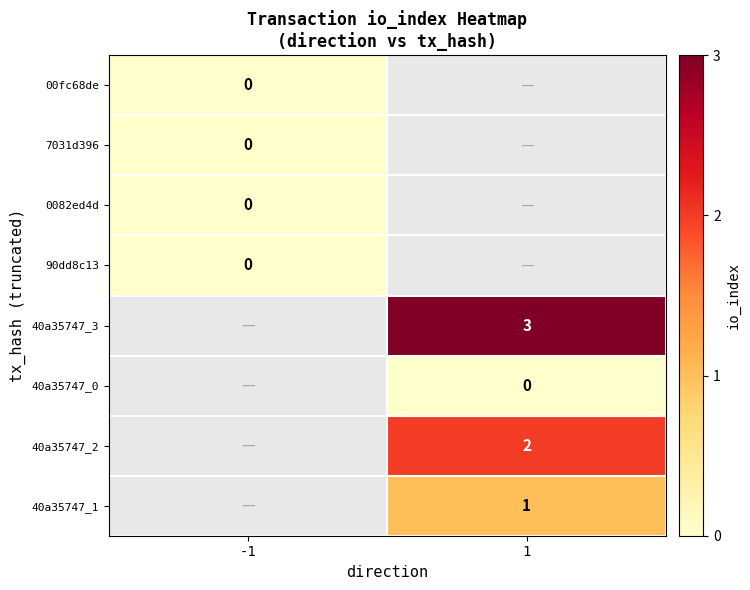

The 40a35747_3 series shows 3 at 1. True or false?

True